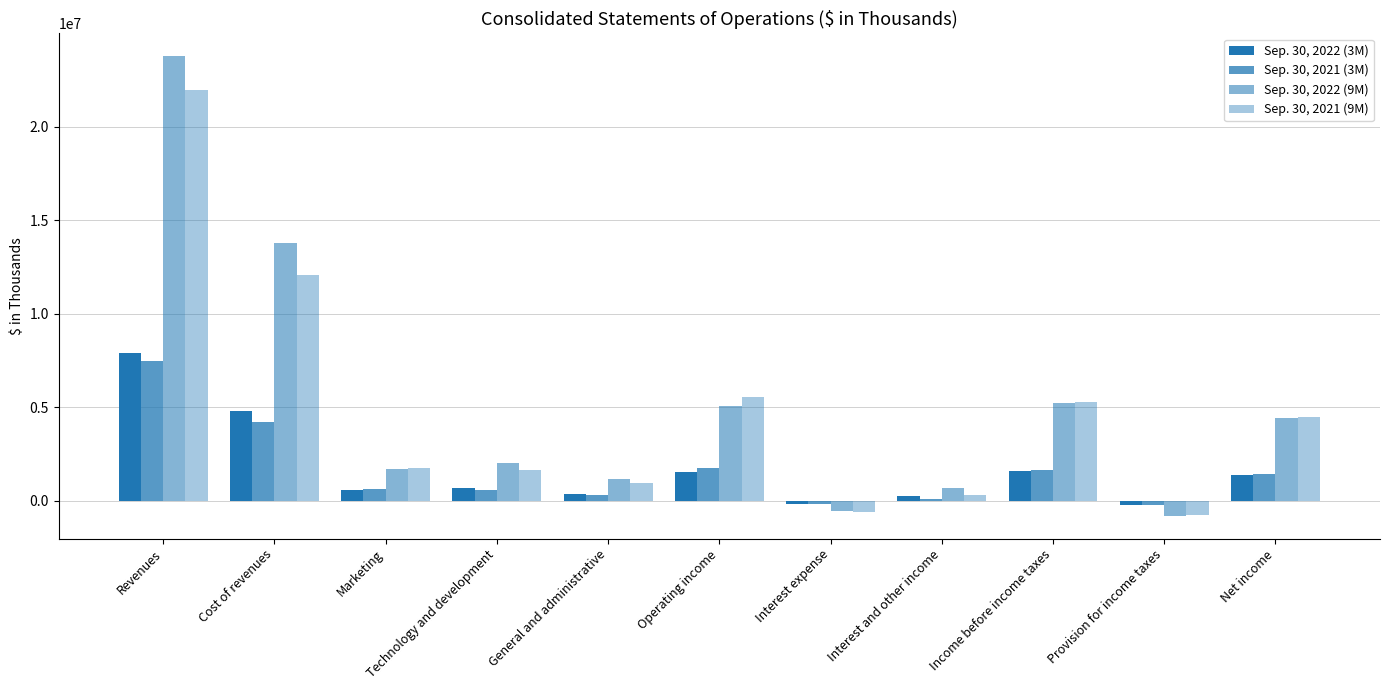

What is the average value of the Sep. 30, 2022 (9M) series?

5140176